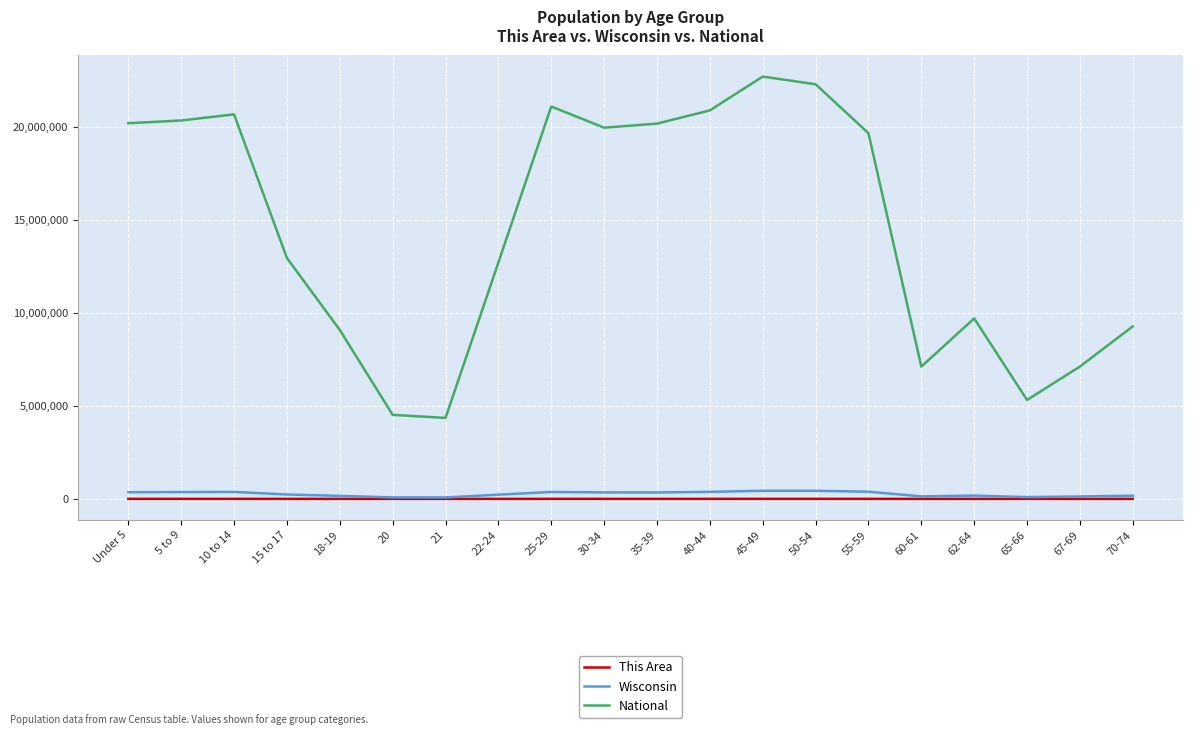

True or false: National and This Area cross at least once.

False